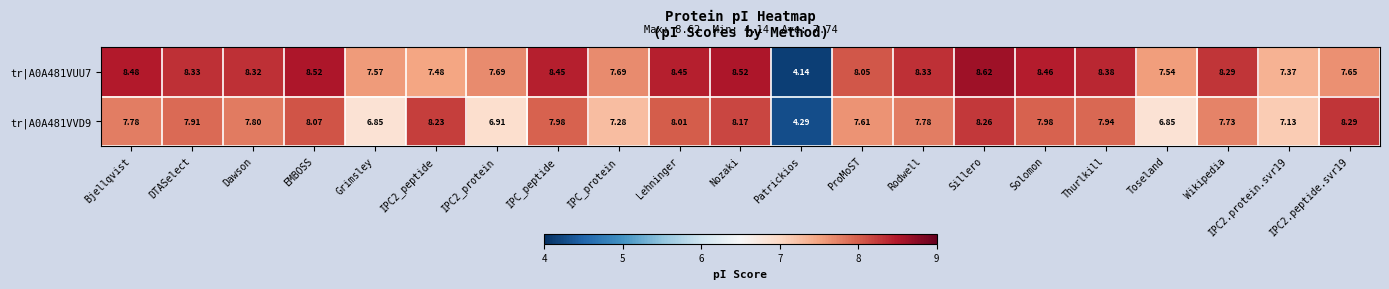

Which category has the lowest value in the tr|A0A481VVD9 series?

Patrickios